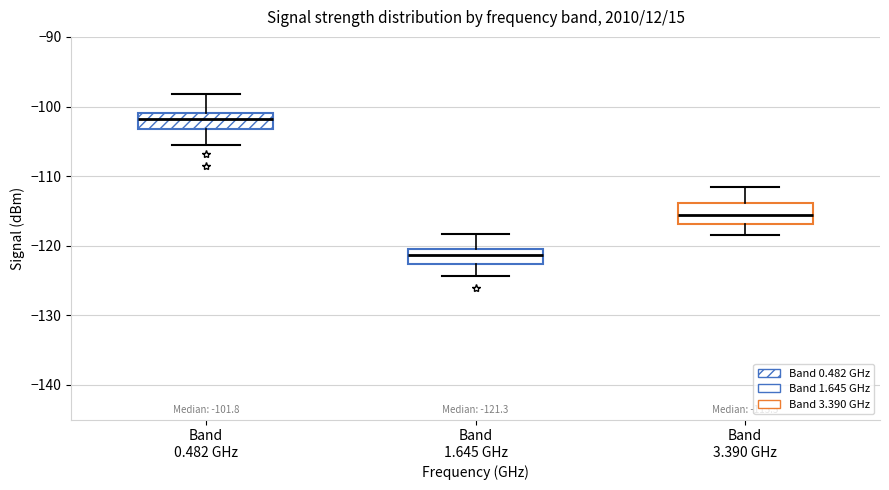

Which box's median line is the highest?

Band 0.482 GHz